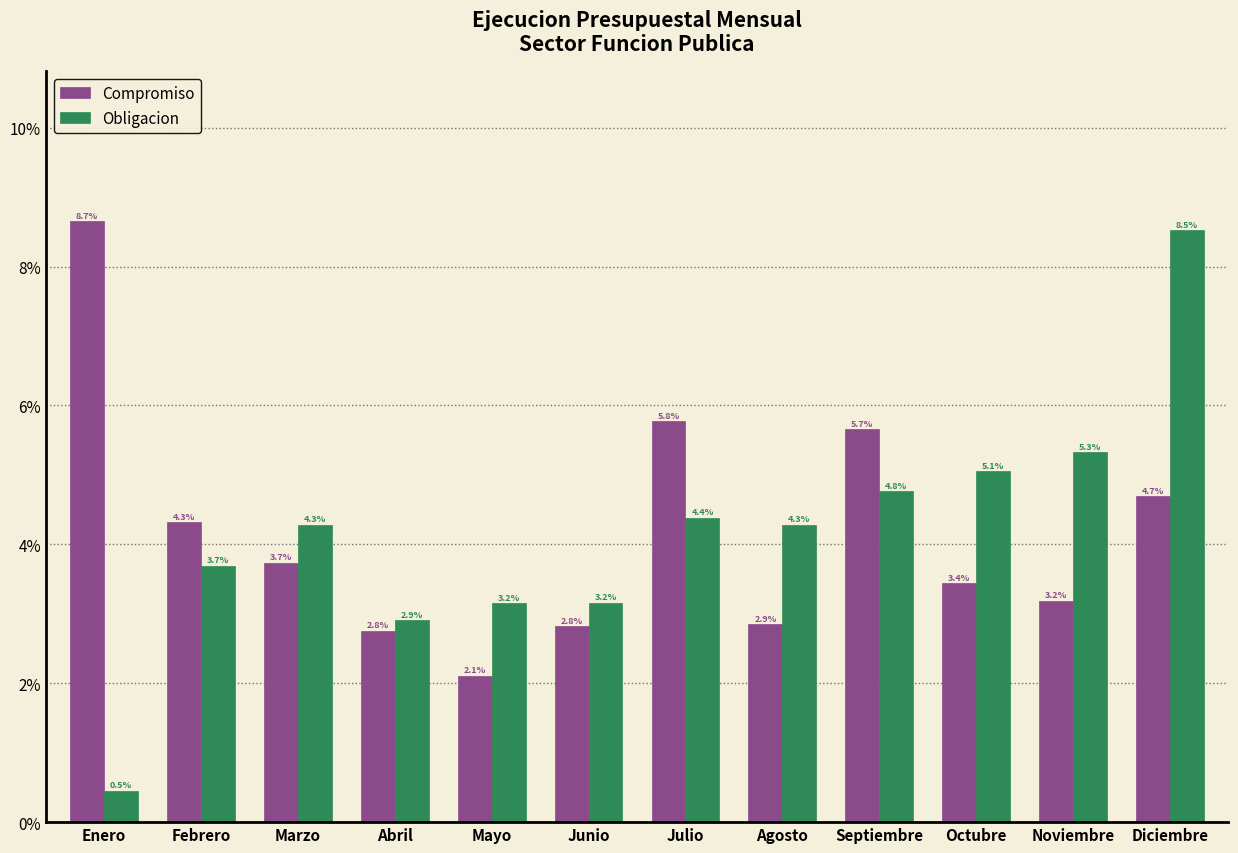

Reading left to right, what are all the values shown in this chart?

Compromiso: Enero=8.7	Febrero=4.3	Marzo=3.7	Abril=2.8	Mayo=2.1	Junio=2.8	Julio=5.8	Agosto=2.9	Septiembre=5.7	Octubre=3.4	Noviembre=3.2	Diciembre=4.7
Obligacion: Enero=0.5	Febrero=3.7	Marzo=4.3	Abril=2.9	Mayo=3.2	Junio=3.2	Julio=4.4	Agosto=4.3	Septiembre=4.8	Octubre=5.1	Noviembre=5.3	Diciembre=8.5